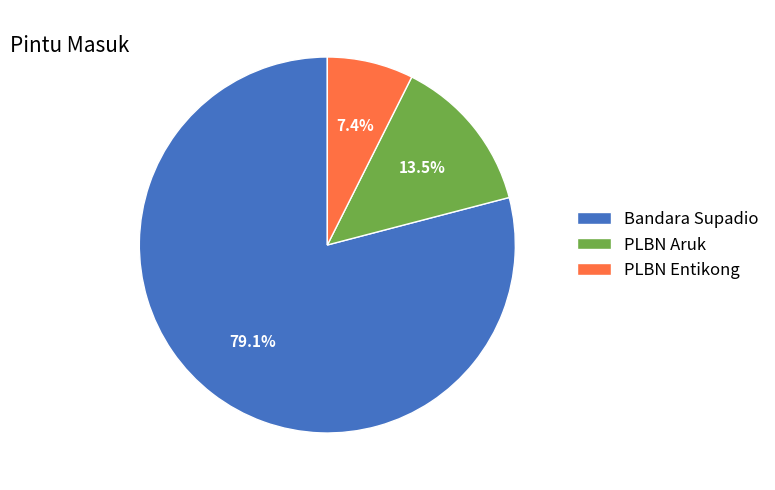

What is the largest slice in the pie chart?

Bandara Supadio